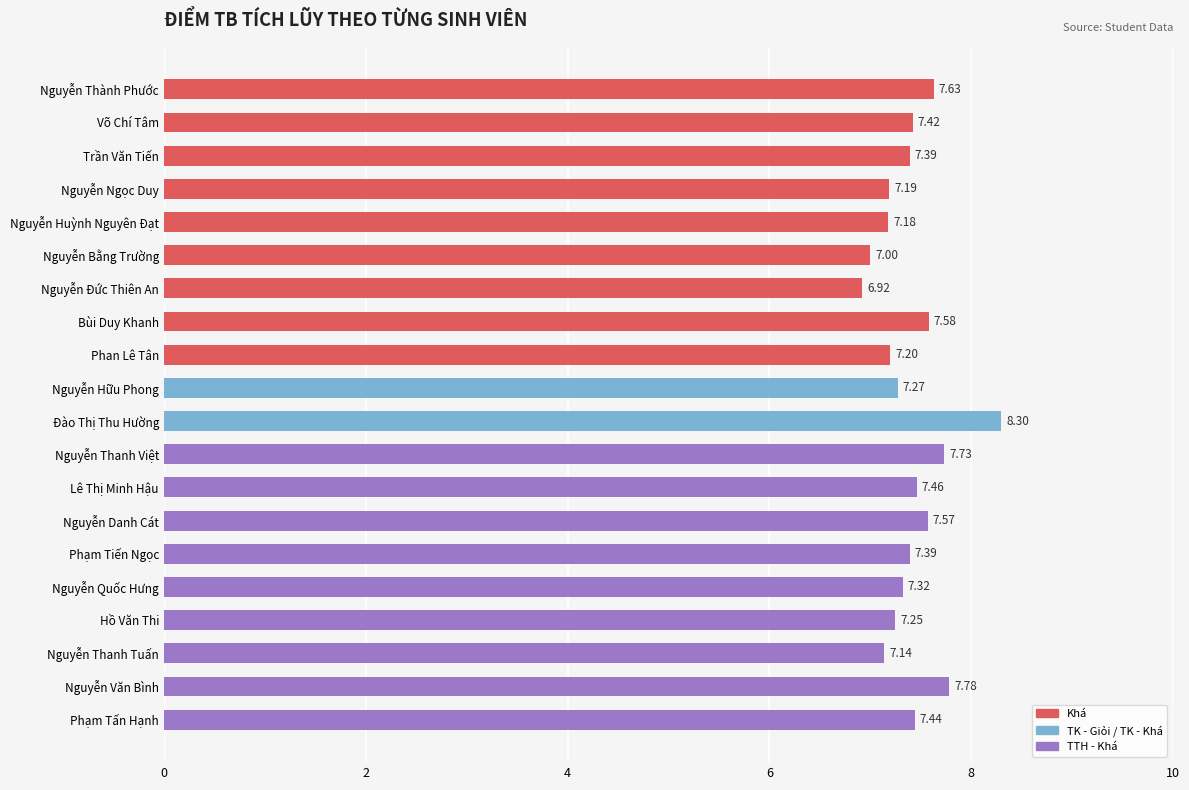

Which category has the lowest value across all series?

Nguyễn Đức Thiên An